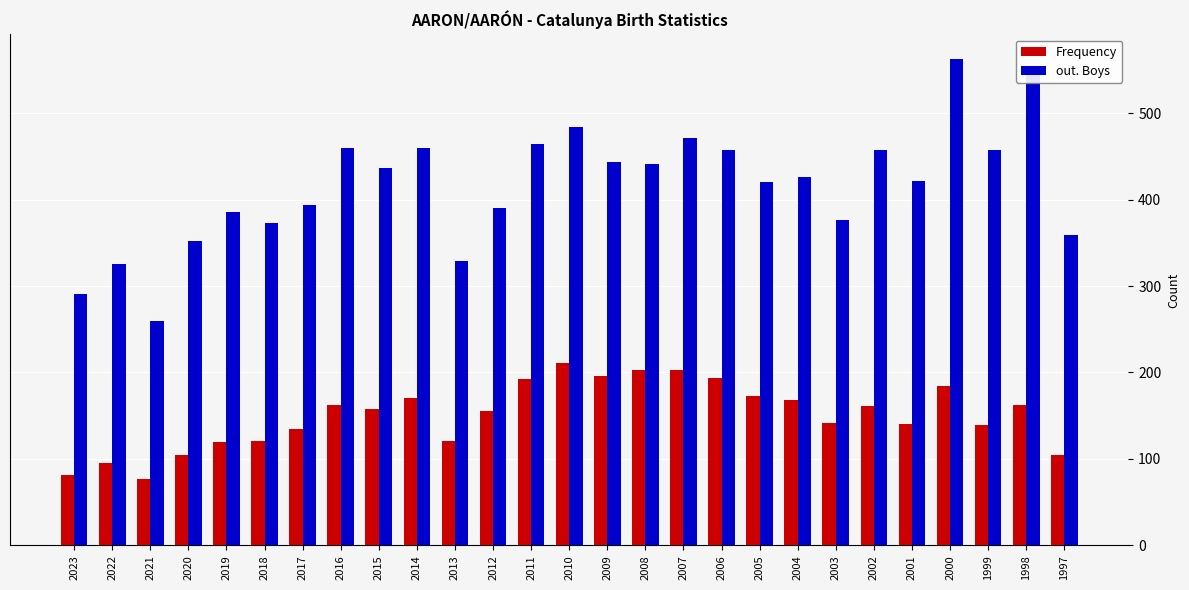

Which series has the widest spread of values?

out. Boys